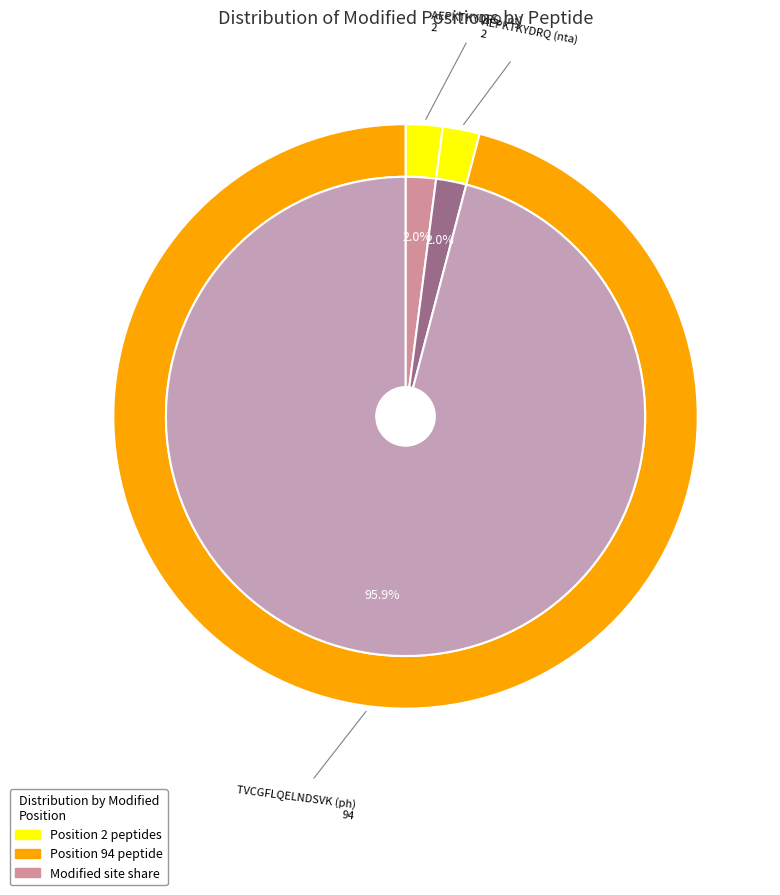

The AEPKTKYDRQ (nt) slice represents 1% of the pie. True or false?

False